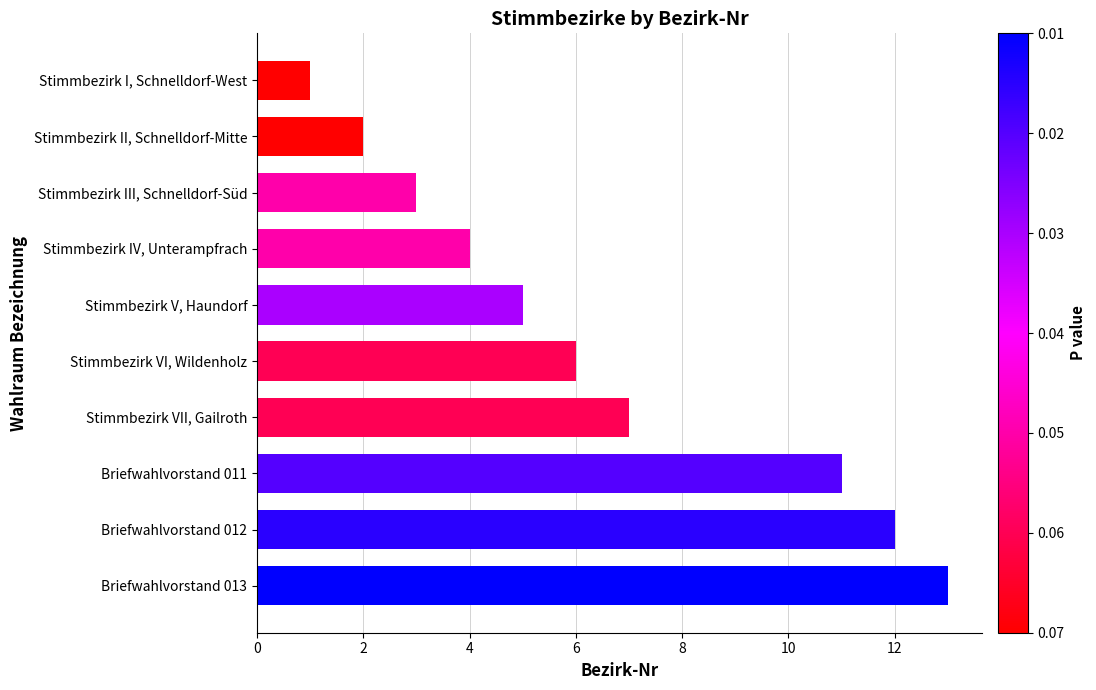

True or false: the data shows 0 at Stimmbezirk I, Schnelldorf-West.

False